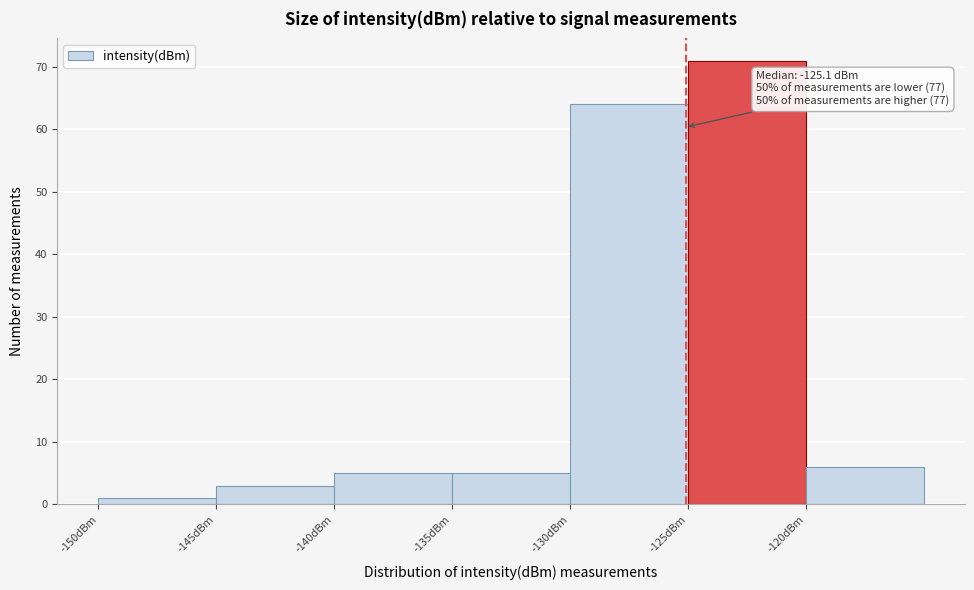

Which range on the x-axis has the tallest bar?

-125 to -120